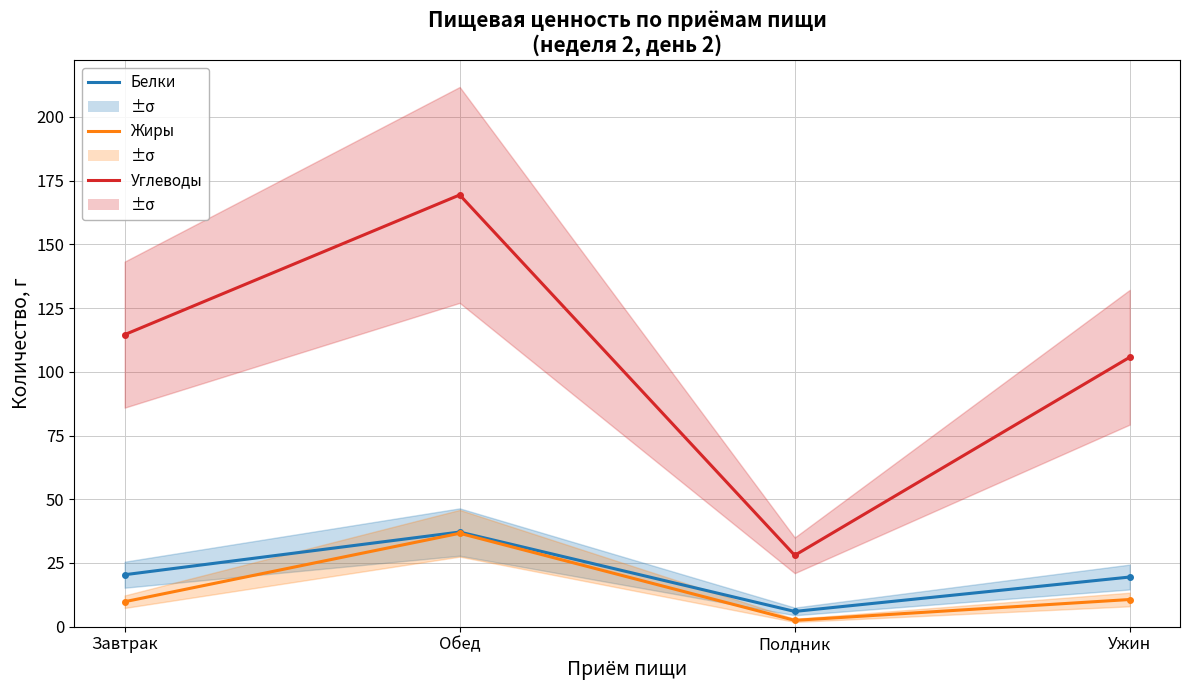

True or false: Белки has a value of 27.7 at Завтрак.

False